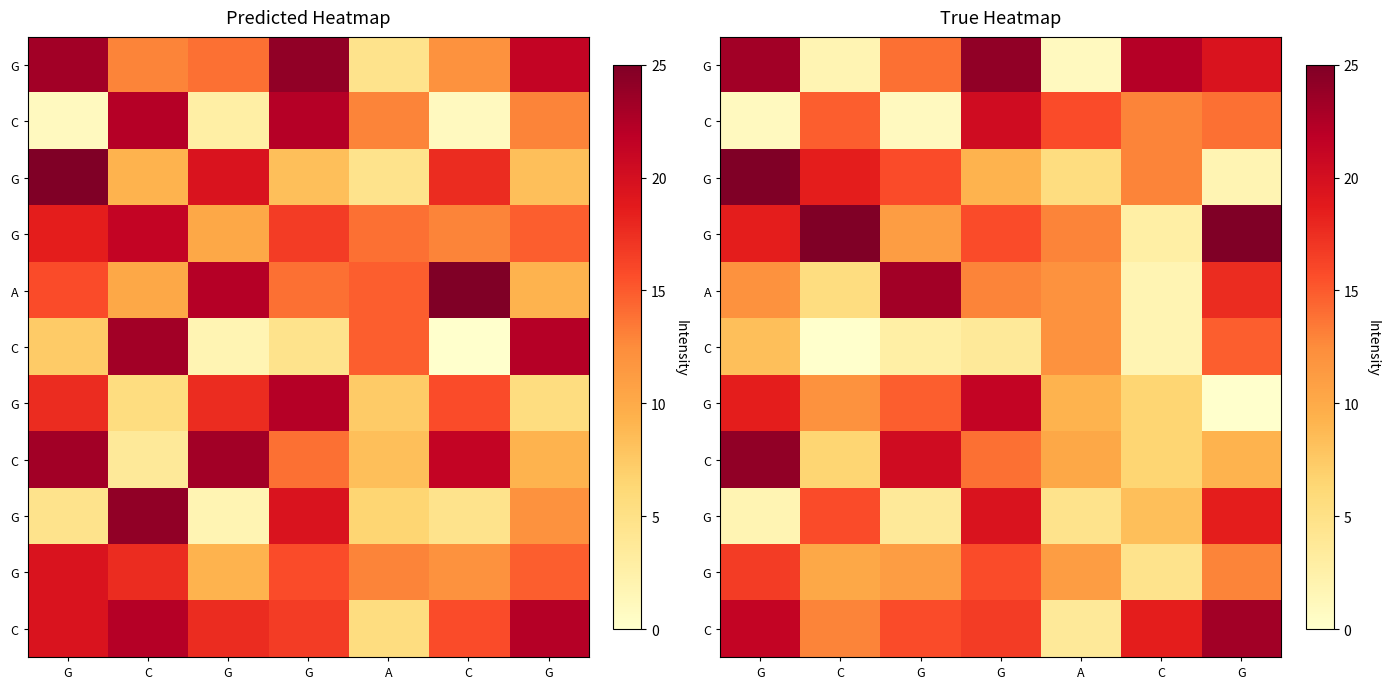

Between G and G, which is larger?

G